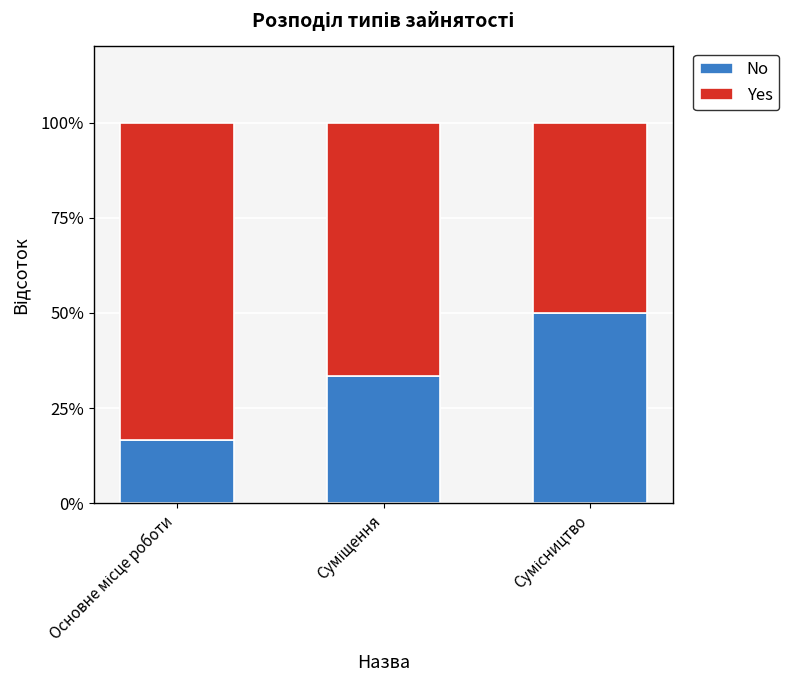

What is the maximum value for No?

50.0